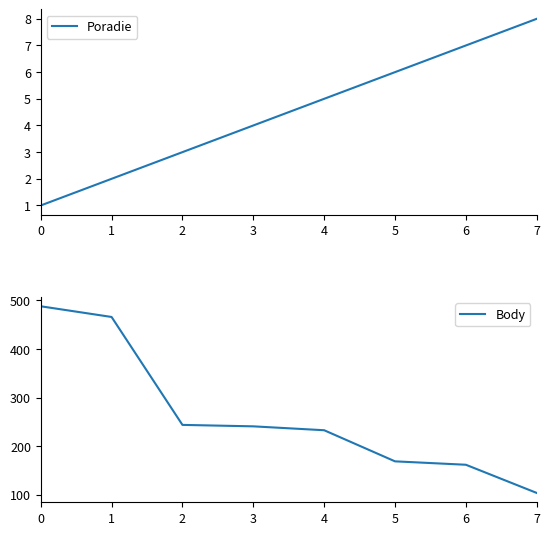

Reading right to left, extract all data points from this chart.

Poradie: 7=8	6=7	5=6	4=5	3=4	2=3	1=2	0=1
Body: 7=104	6=162	5=169	4=233	3=241	2=244	1=466	0=488